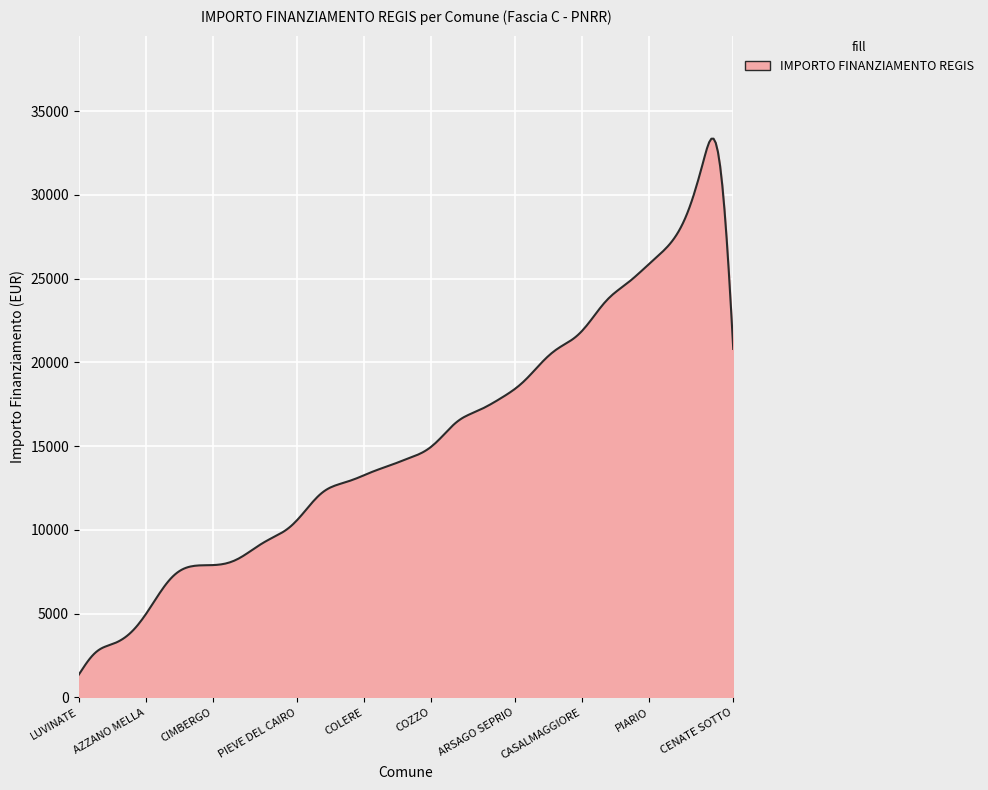

What is the difference between the maximum and minimum values?

32005.1